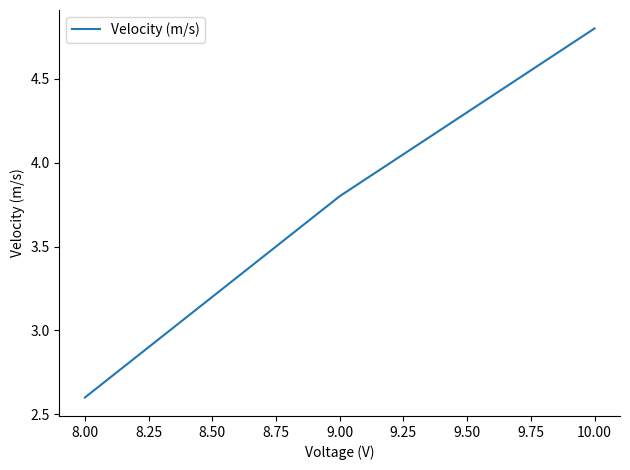

True or false: the data shows 8.1 at 10.00.

False